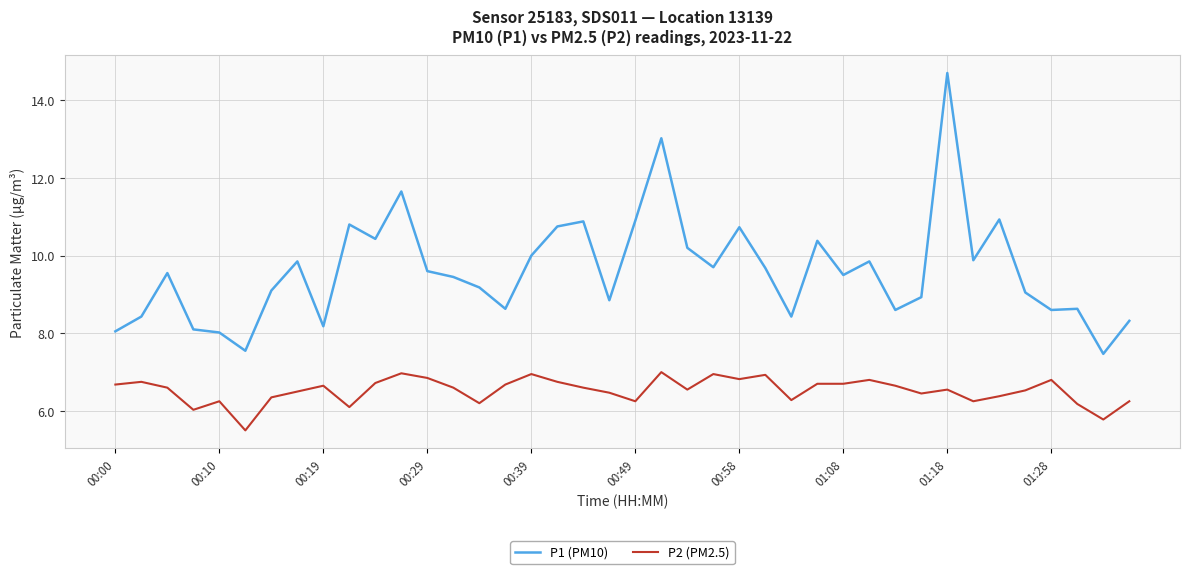

Which series has the largest range (max minus min)?

P1 (PM10)